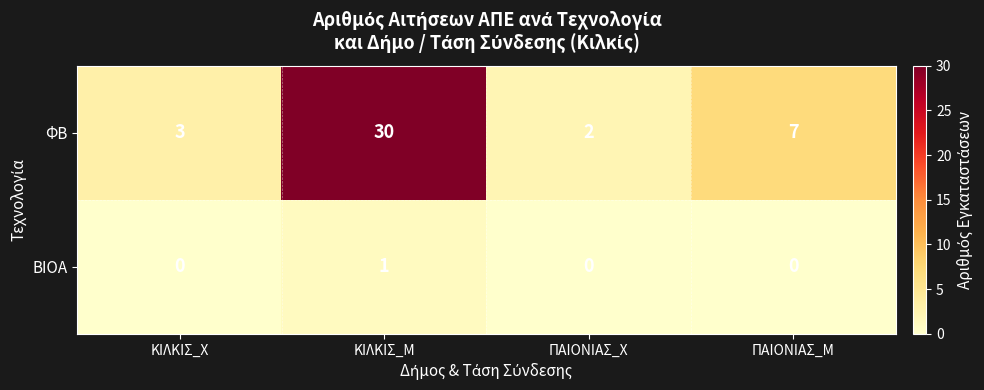

The ΒΙΟΑ series shows 0 at ΠΑΙΟΝΙΑΣ_Χ. True or false?

True